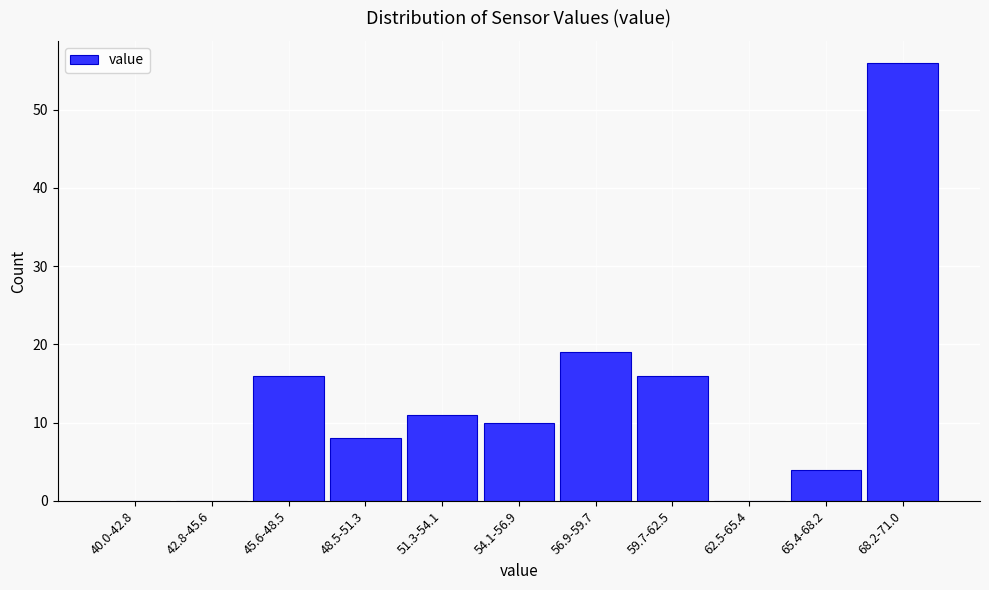

Reading left to right, list all the values displayed in this chart.

40.0-42.8=0	42.8-45.6=0	45.6-48.5=16	48.5-51.3=8	51.3-54.1=11	54.1-56.9=10	56.9-59.7=19	59.7-62.5=16	62.5-65.4=0	65.4-68.2=4	68.2-71.0=56